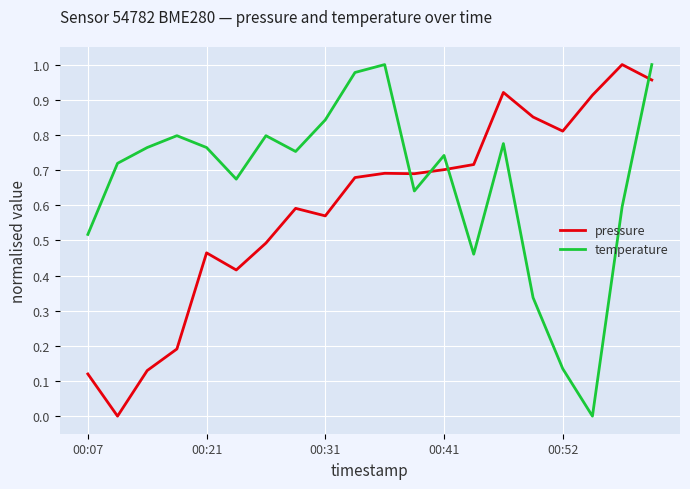

How many intersections are there between pressure and temperature?

4